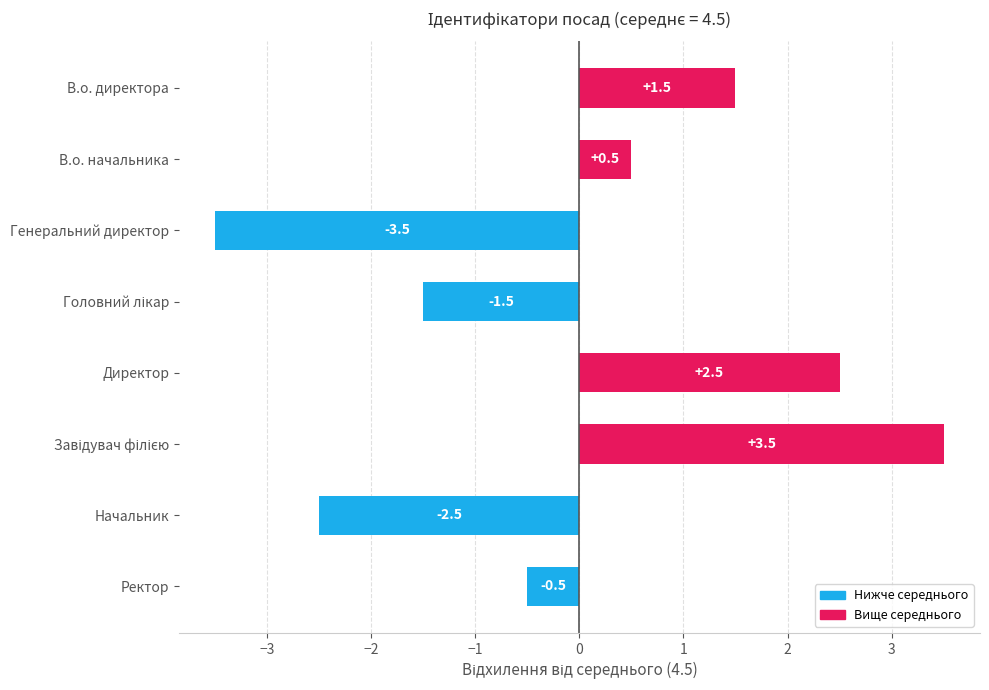

Does the chart contain stacked bars?

No